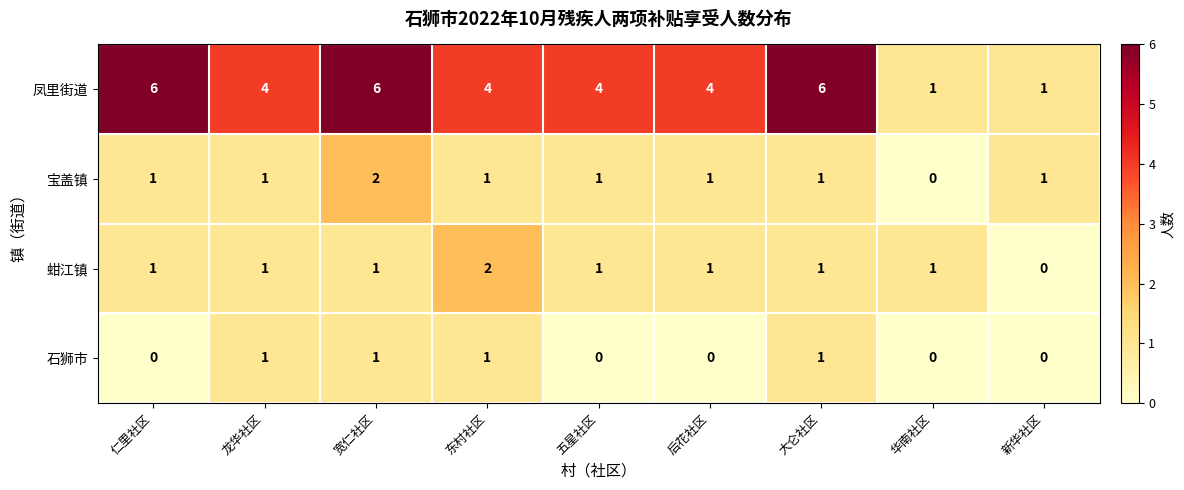

Which category has the highest value in the 宝盖镇 series?

宽仁社区